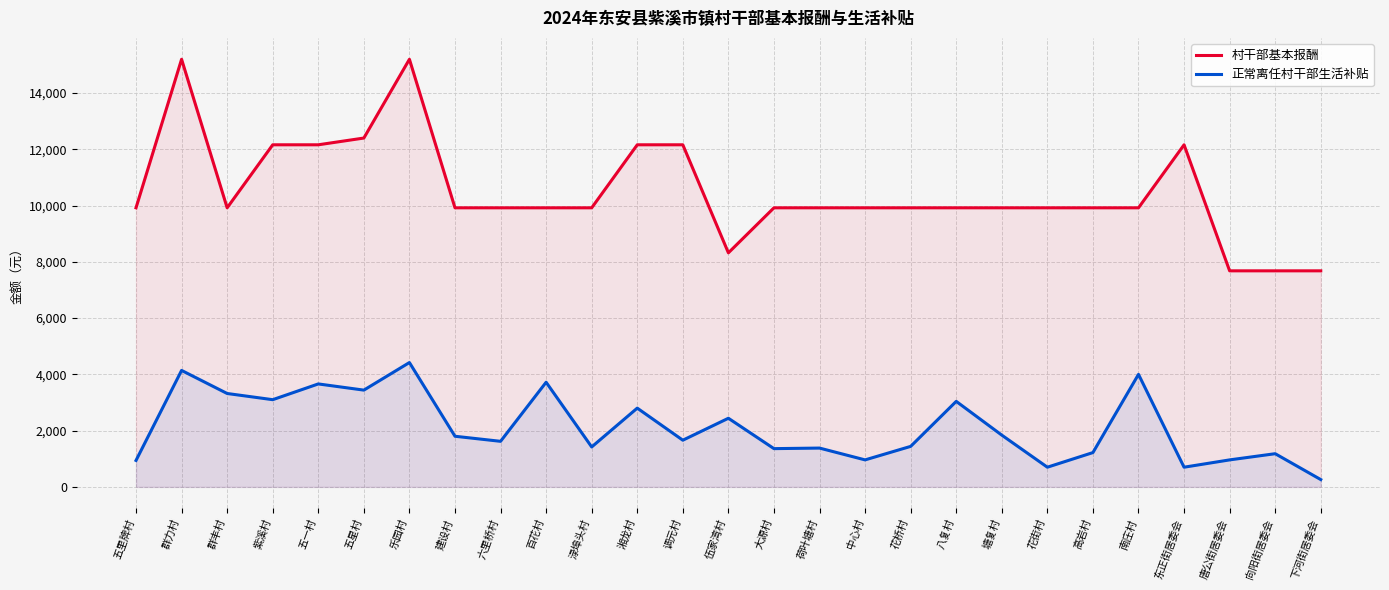

What position from the left is 建设村?

8